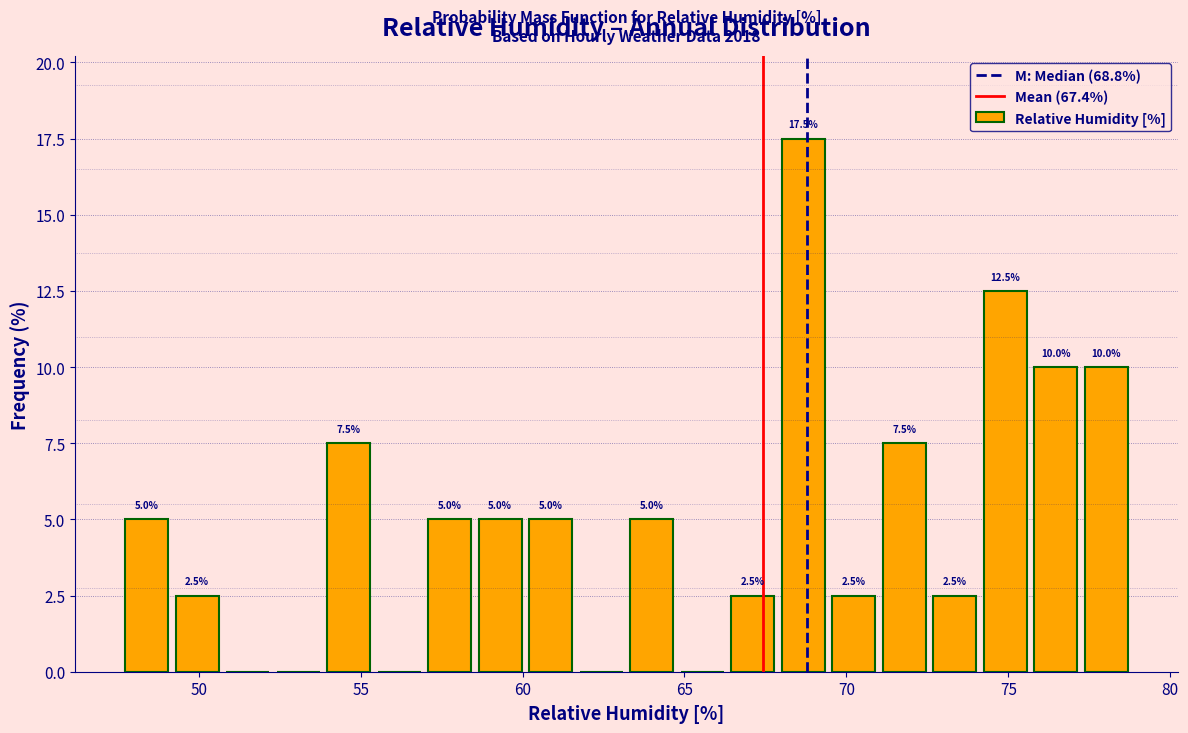

Read against the x-axis, roughly where is the centre of the tallest bar?

68.5